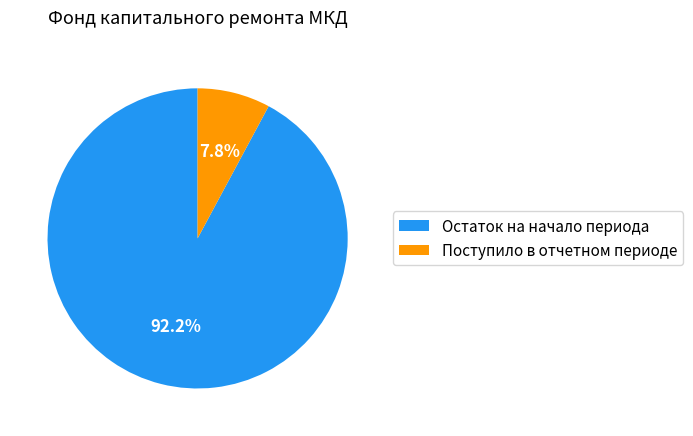

Count the number of slices in the pie.

2